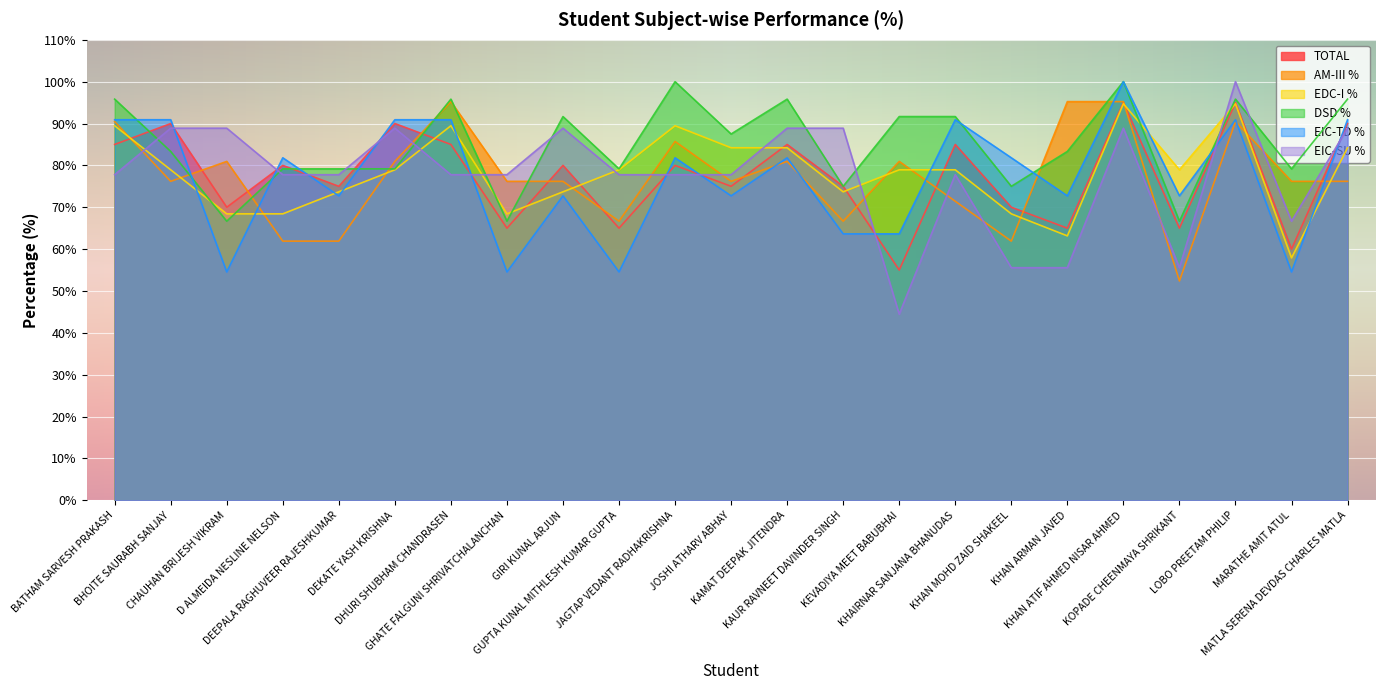

What is the approximate value of EIC-TD % at JAGTAP VEDANT RADHAKRISHNA?

81.8